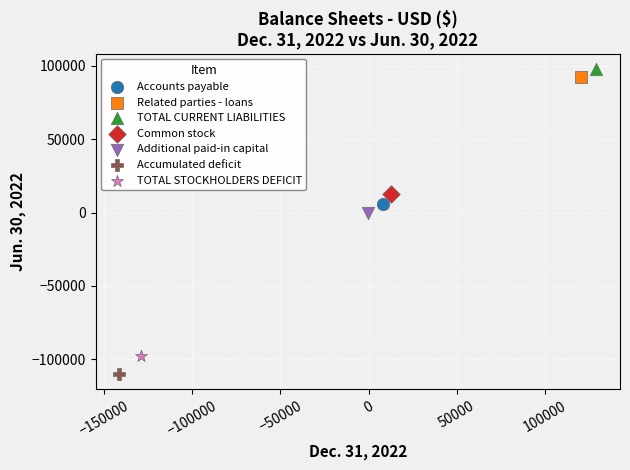

What are all the series names shown in the legend?

Accounts payable, Related parties - loans, TOTAL CURRENT LIABILITIES, Common stock, Additional paid-in capital, Accumulated deficit, TOTAL STOCKHOLDERS DEFICIT